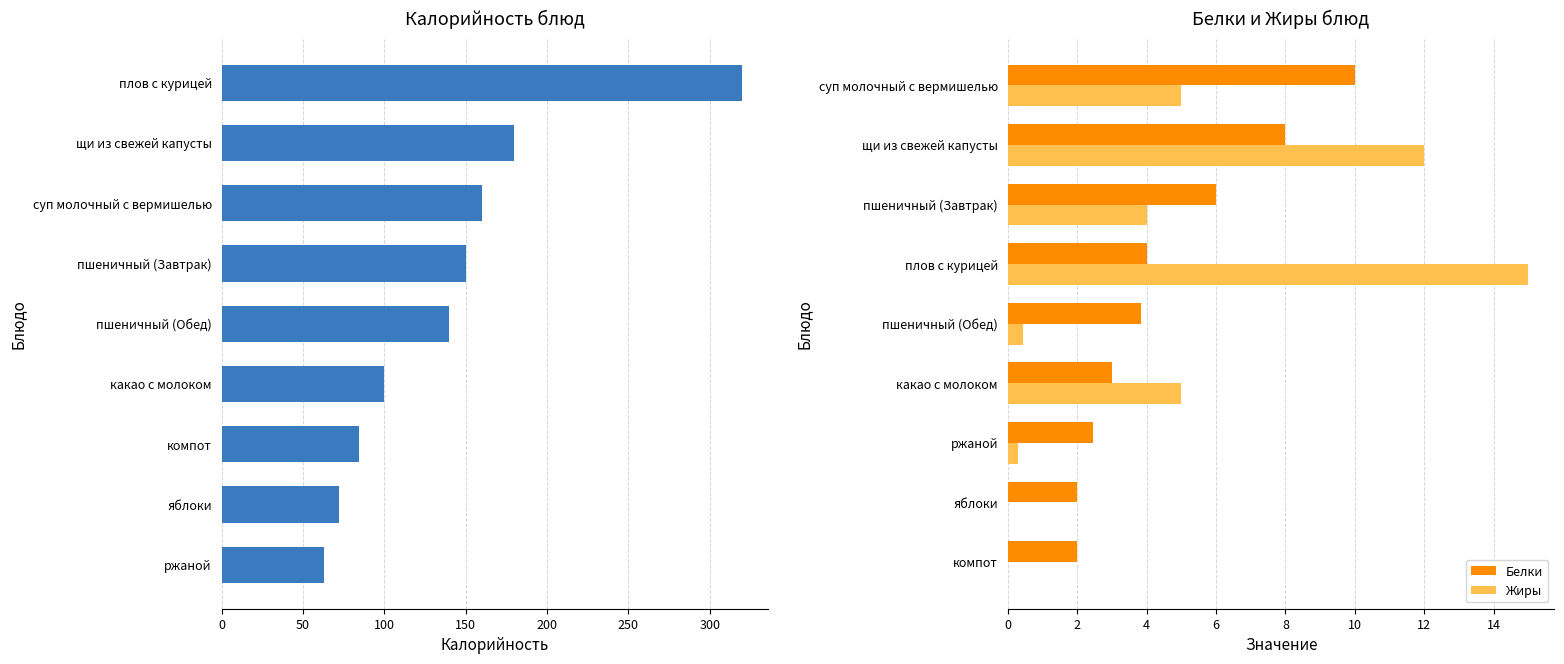

Does the chart contain any negative values?

No